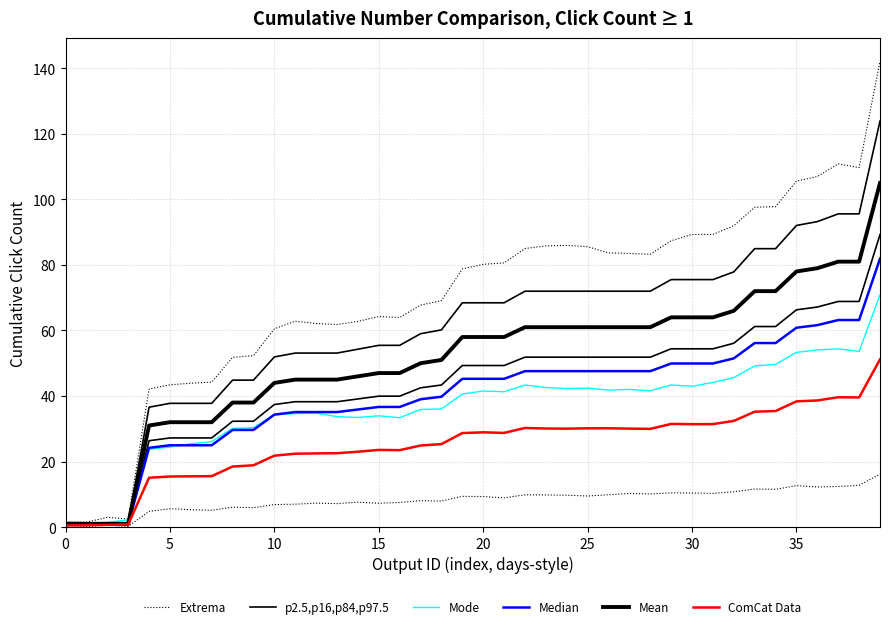

How many times do ComCat Data and Median cross each other?

2